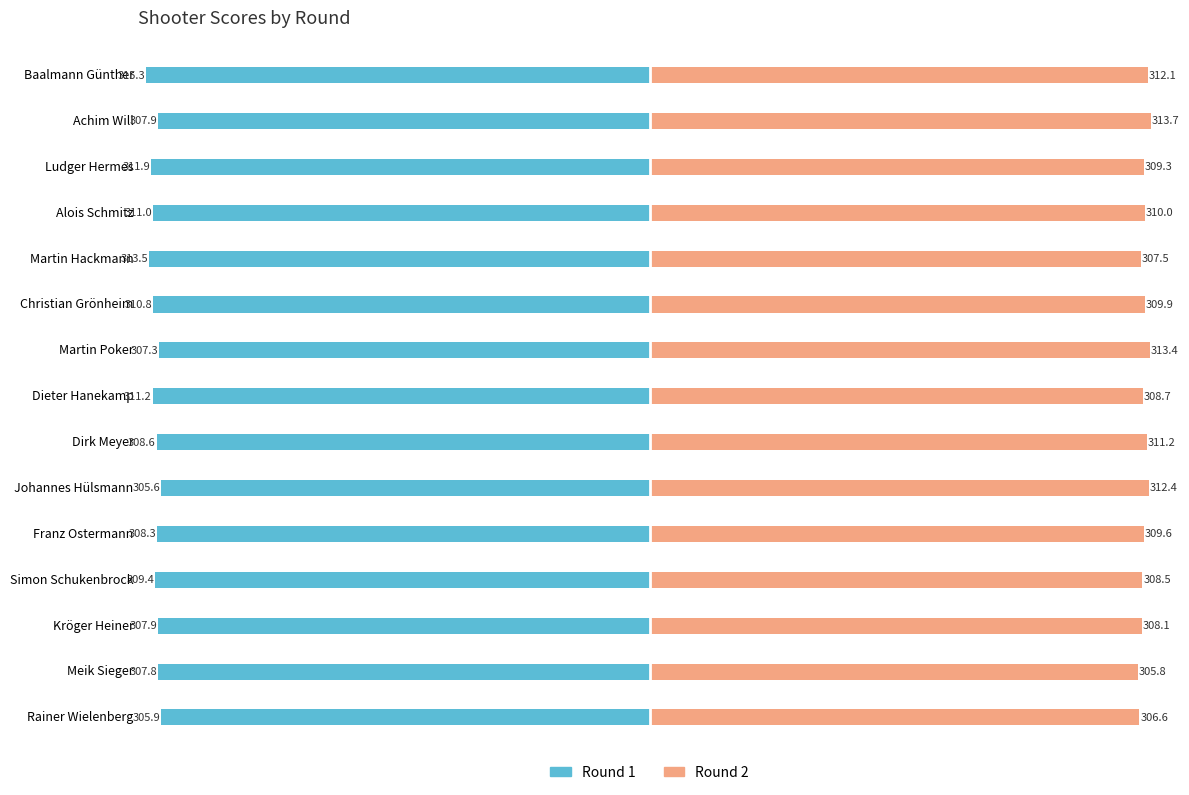

What is the smallest value displayed?

-315.3